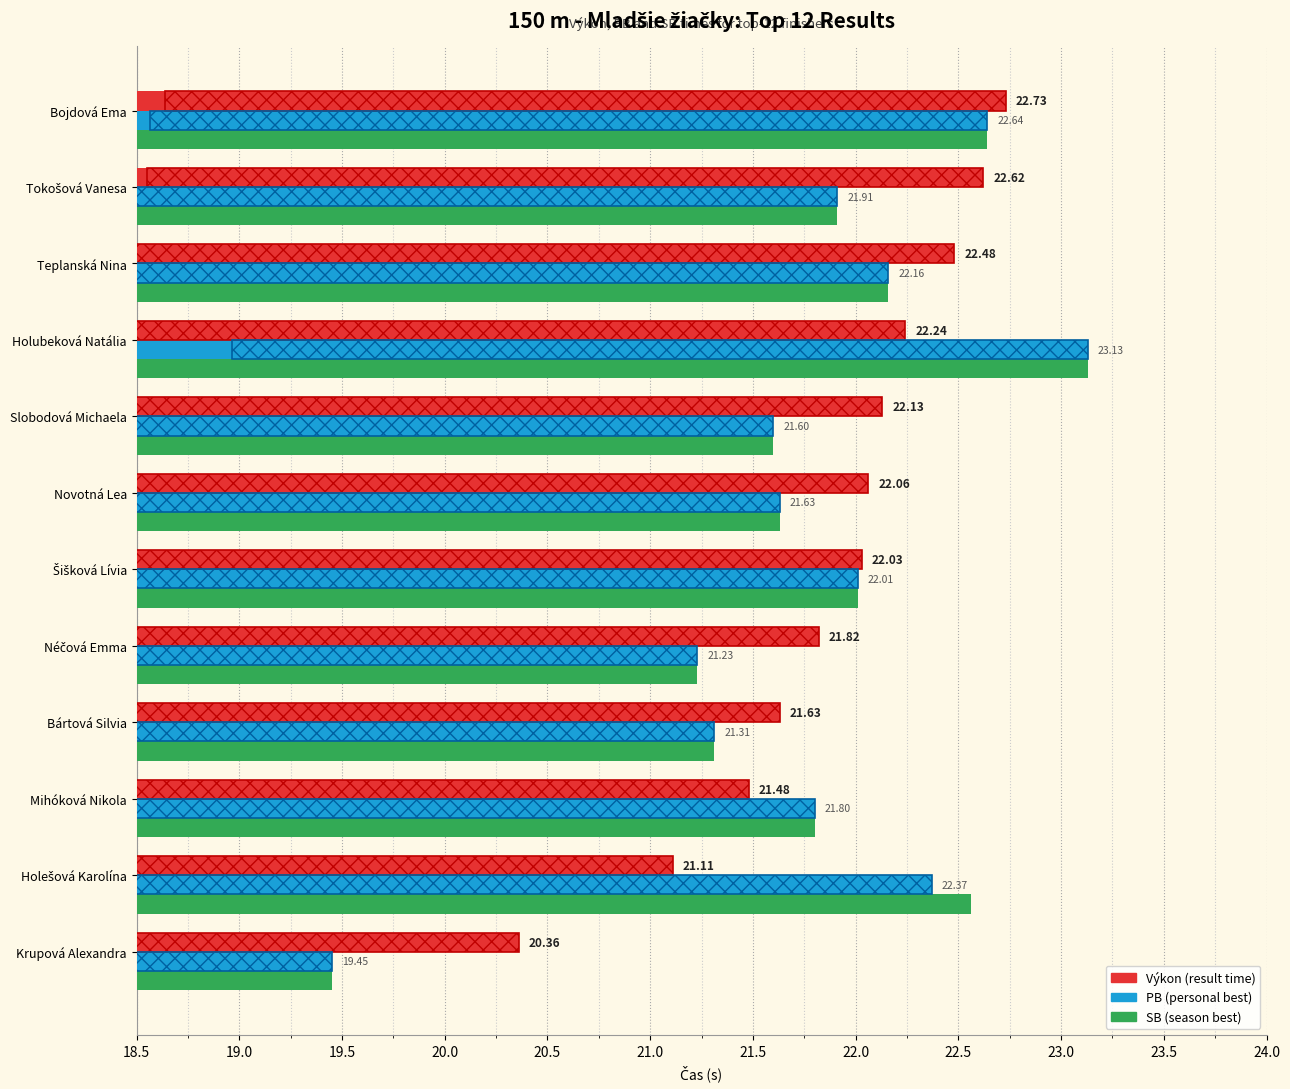

What is the spread (max minus min) of values at Teplanská Nina?

0.3